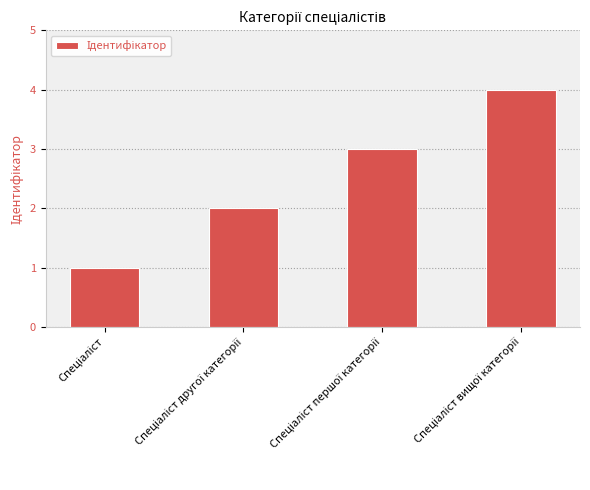

What is the sum of all values?

10